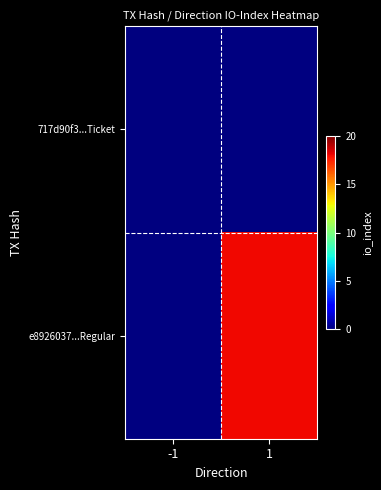

Where is 717d90f3...Ticket nearest to the value 0?

-1